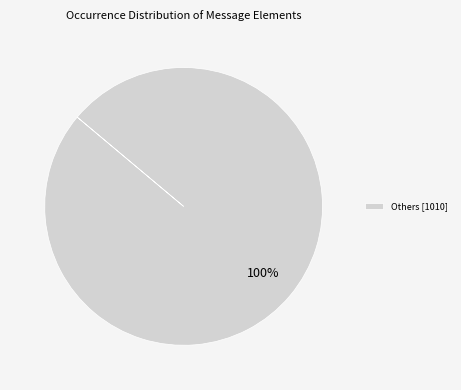

Rank the categories by value from lowest to highest.

Others [1010]